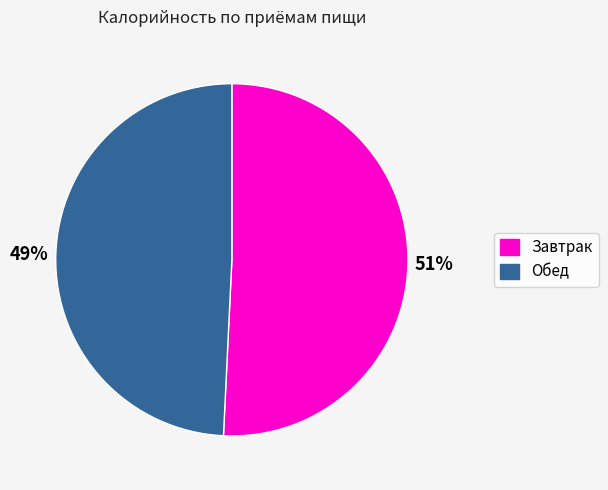

Count the number of slices in the pie.

2